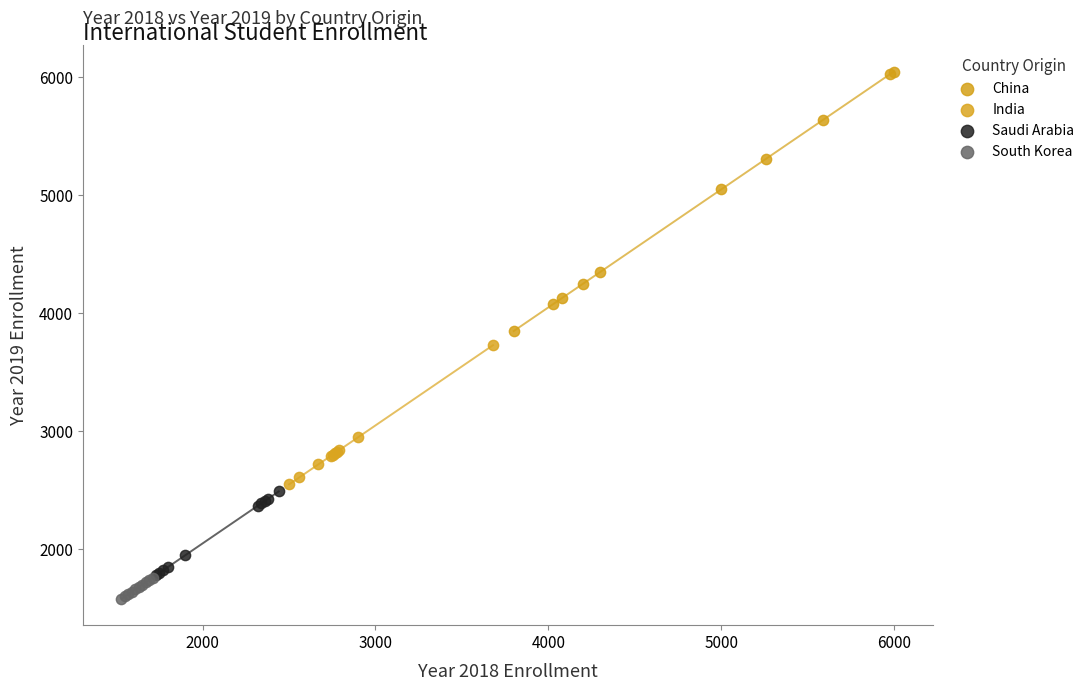

Which series reaches the maximum Y coordinate?

China